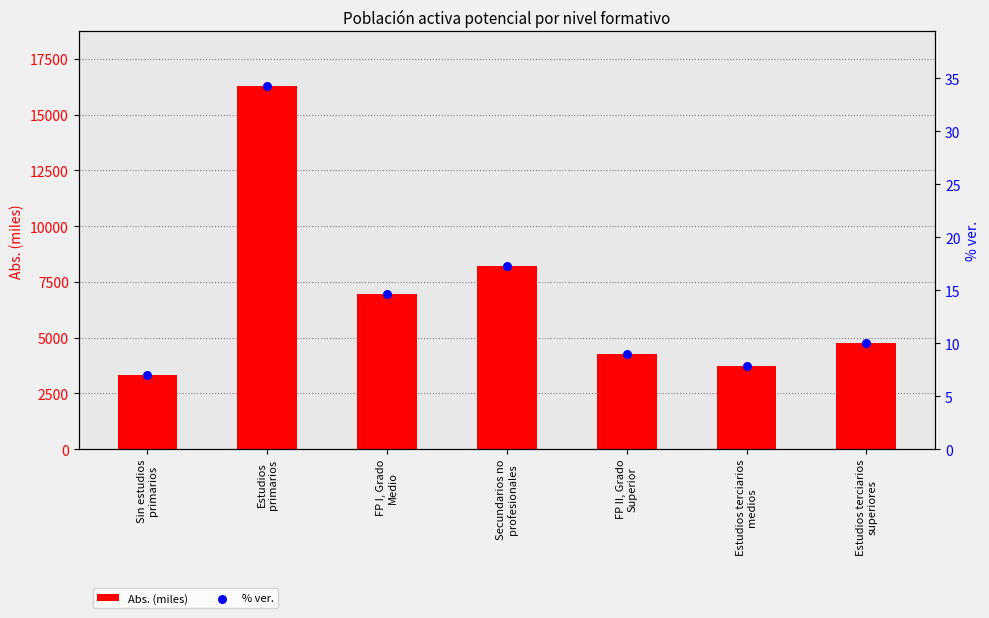

Which series reaches the maximum Y coordinate?

Abs. (miles)